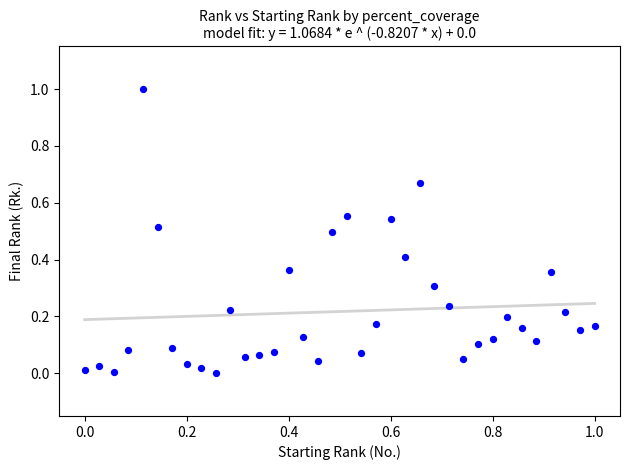

What is the range of Y values (max minus min)?

1.0